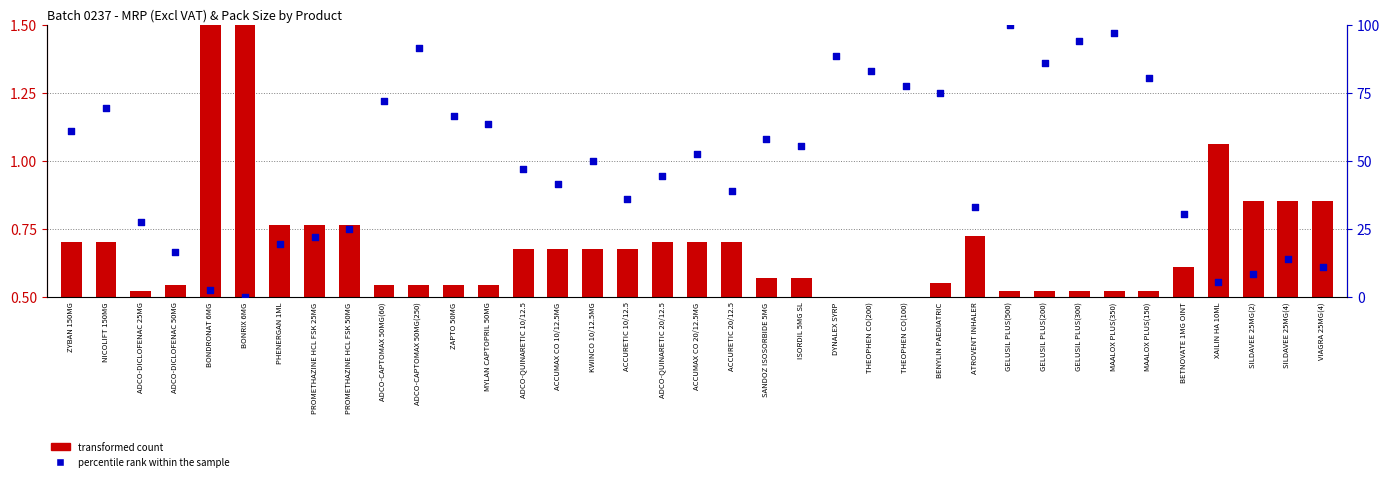

Which series reaches the minimum Y coordinate?

percentile rank within the sample